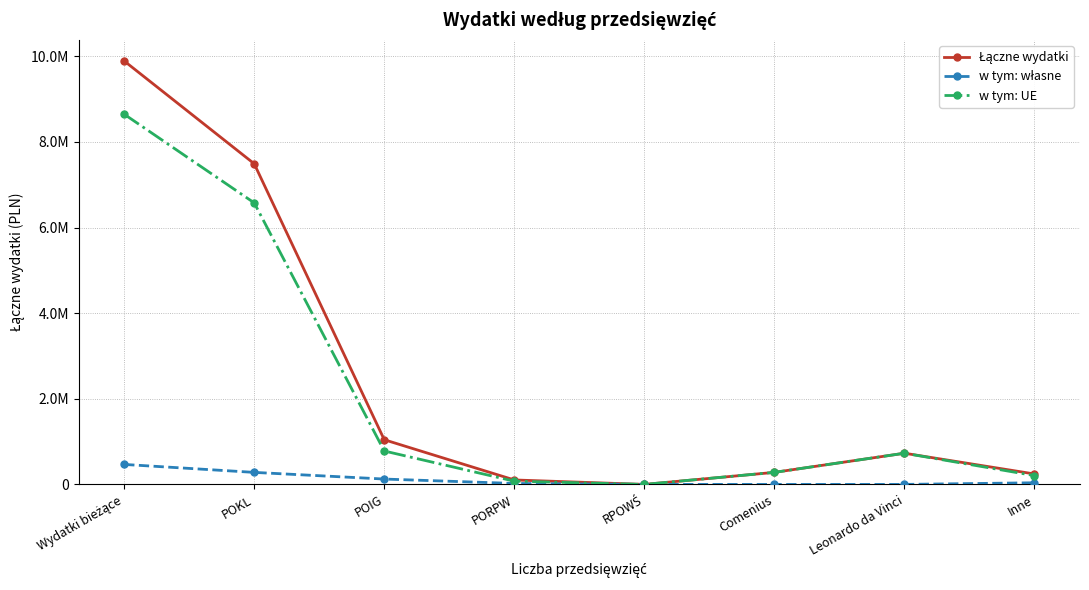

Does the chart have visible grid lines?

Yes